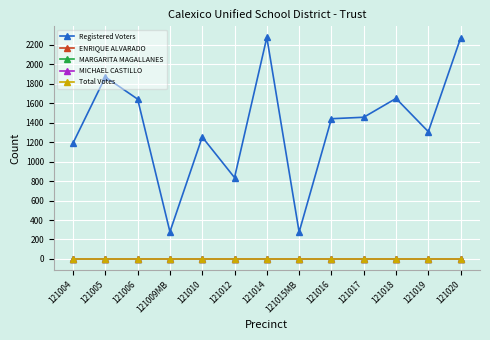

Is this an area chart (filled region under the line)?

No